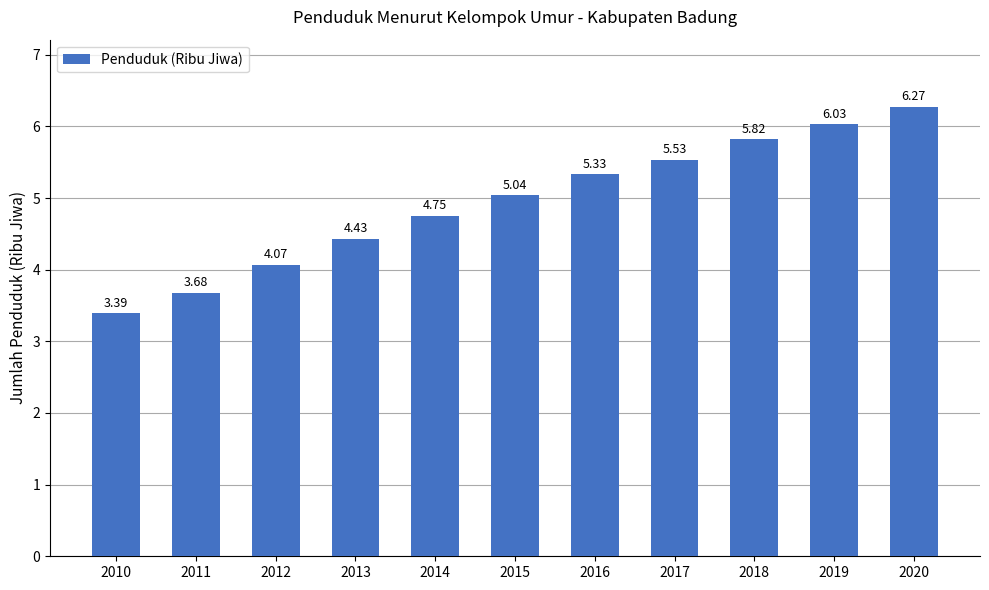

Which category has the highest value across all series?

2020